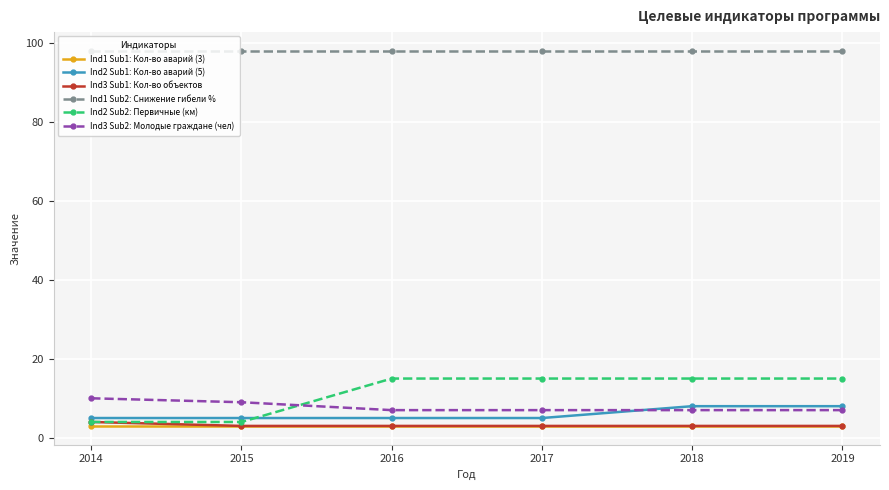

What is the difference between the highest and lowest values at 2018?

95